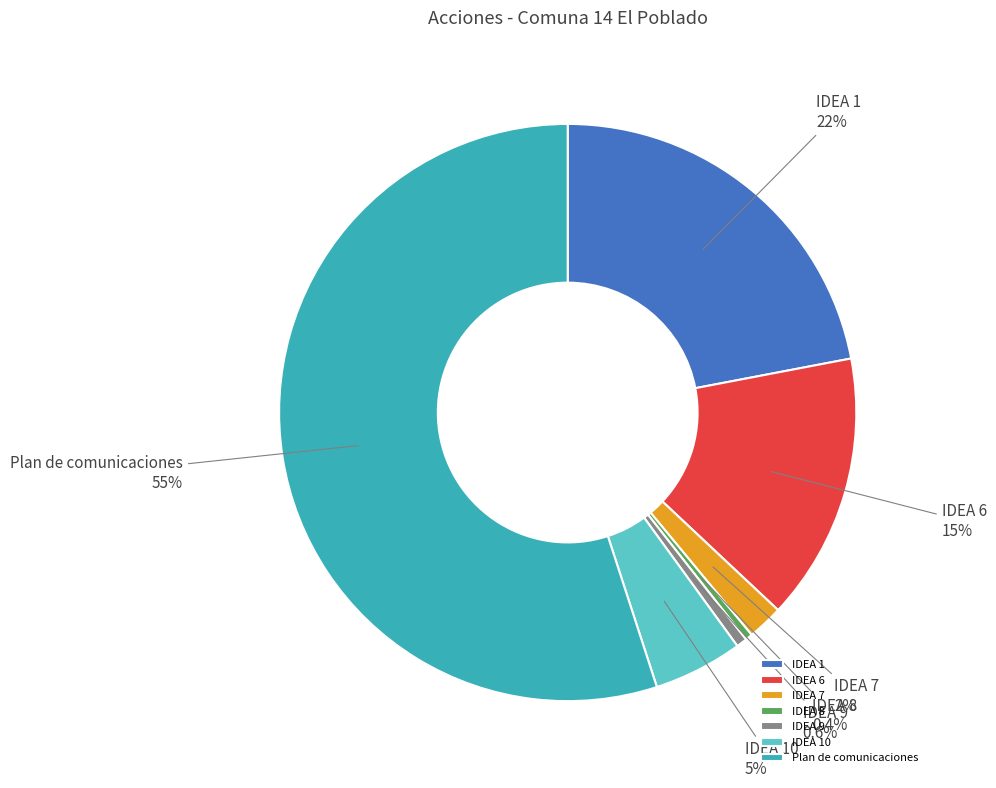

Between IDEA 7 and IDEA 6, which is larger?

IDEA 6